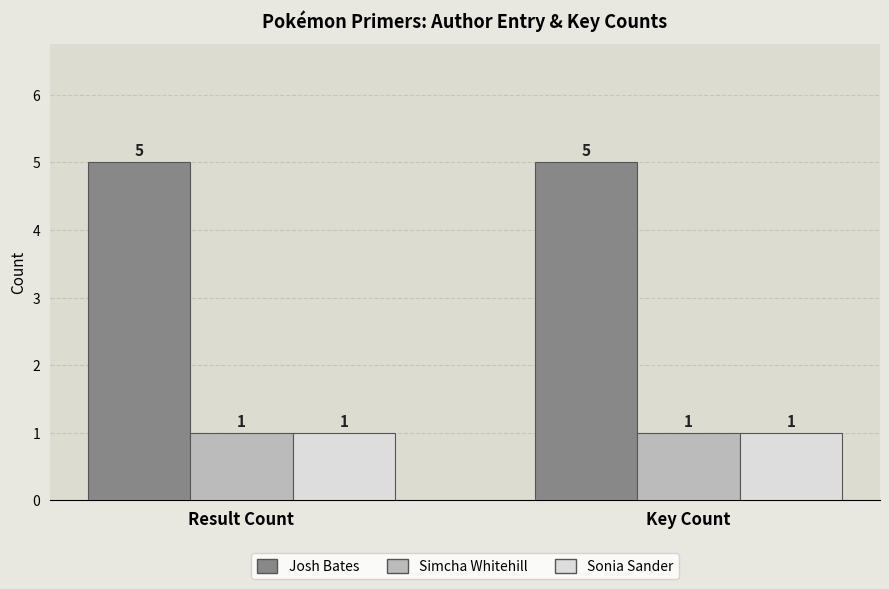

What is the average value of the Josh Bates series?

5